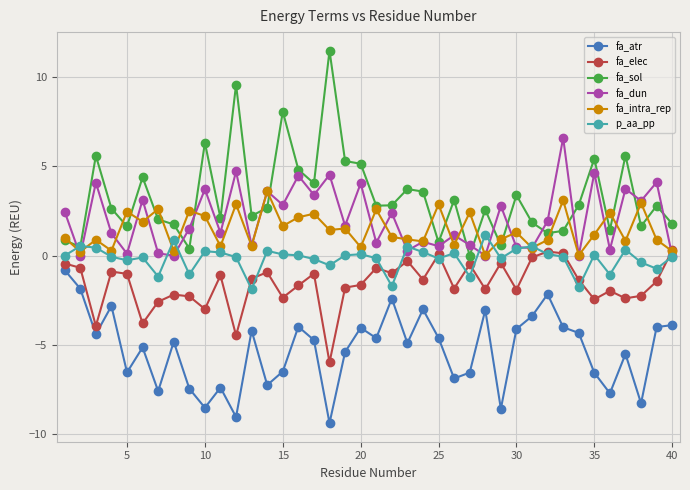

True or false: fa_atr and fa_elec cross at least once.

False